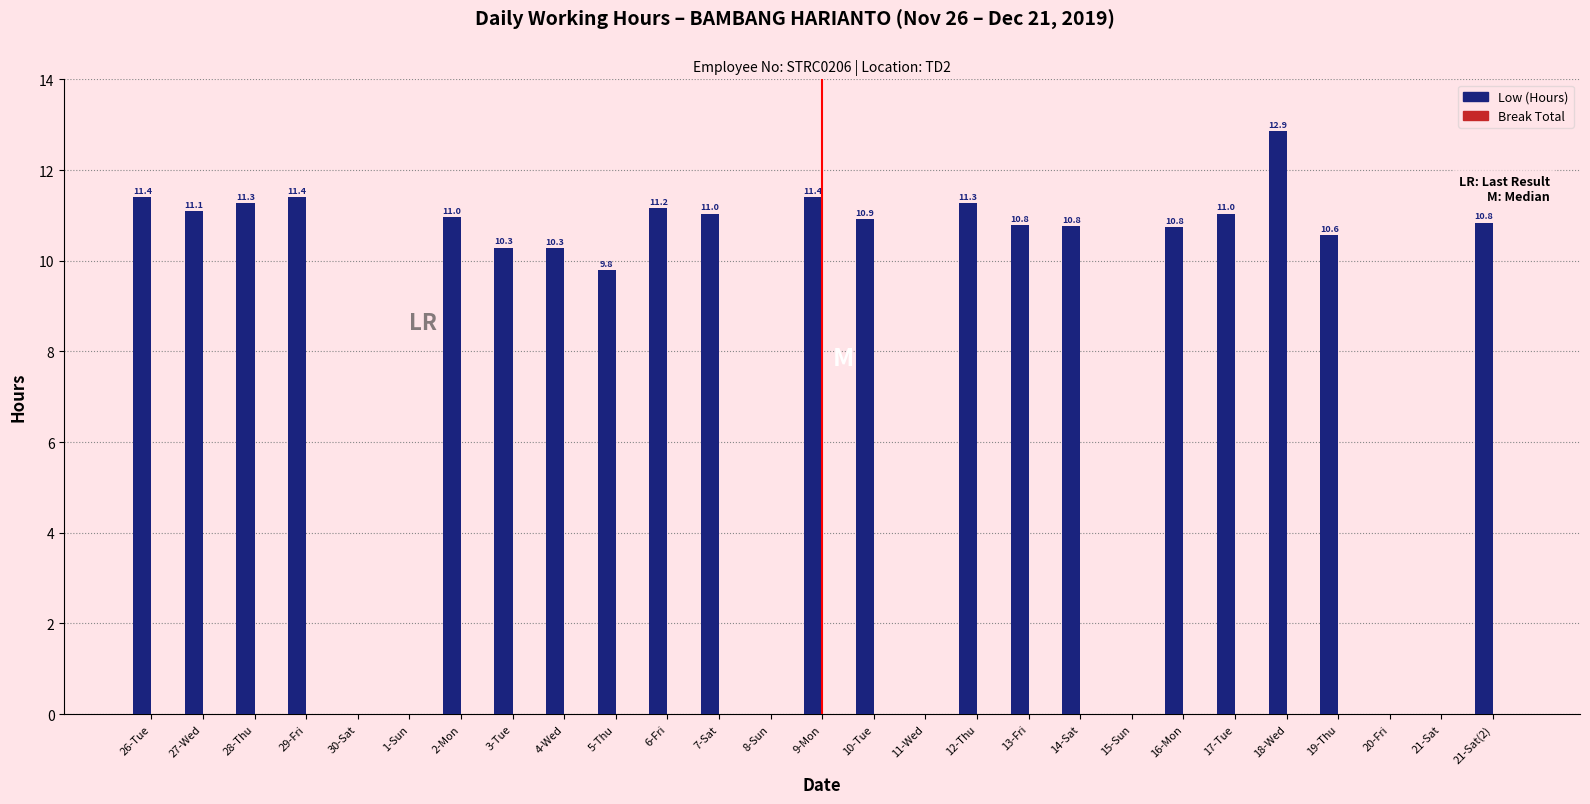

Approximately how many times larger is the value at 18-Wed compared to 2-Mon?

1.2